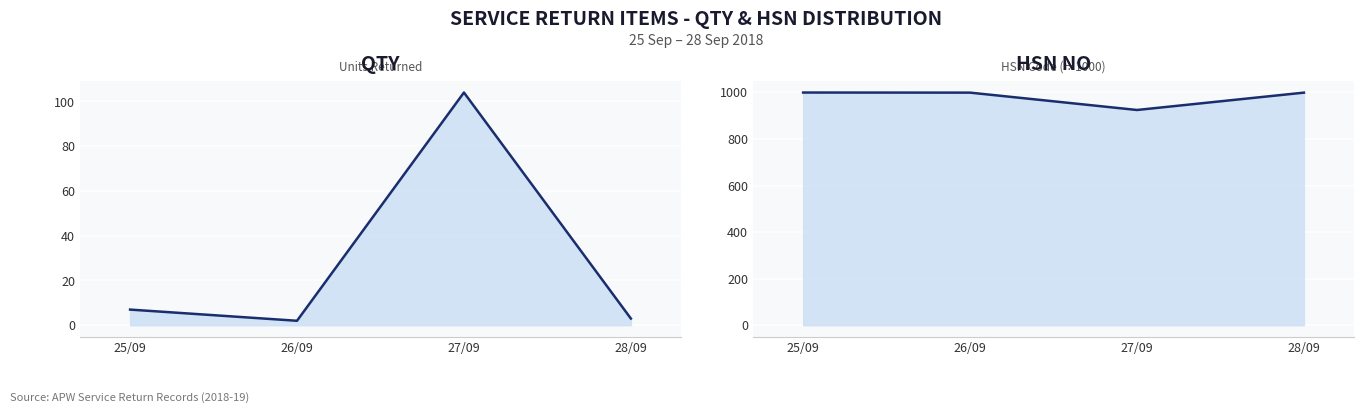

Reading left to right, what are all the values shown in this chart?

QTY line: 25/09=7.0	26/09=2.0	27/09=104.0	28/09=3.0
HSN NO line: 25/09=999.4	26/09=998.9	27/09=924.4	28/09=998.9